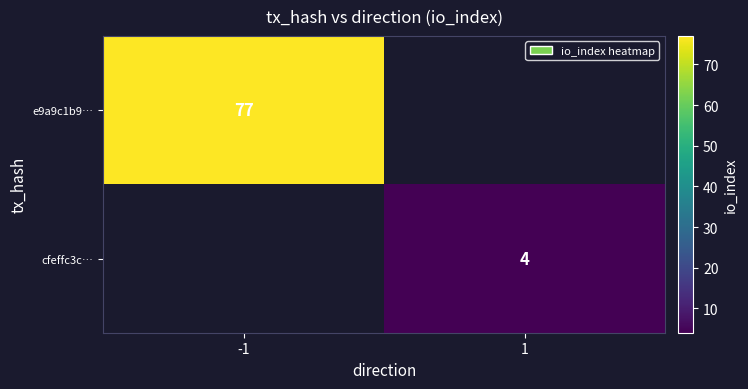

True or false: e9a9c1b9… has a value of 123 at -1.

False